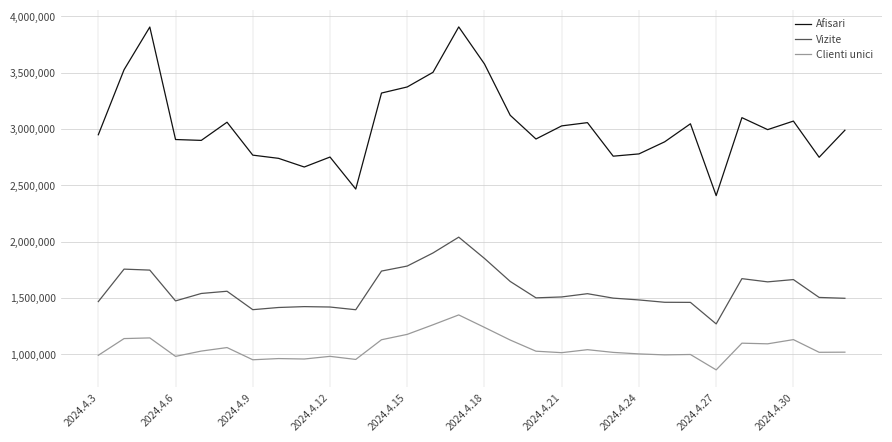

What is the maximum value shown in the chart?

3907247